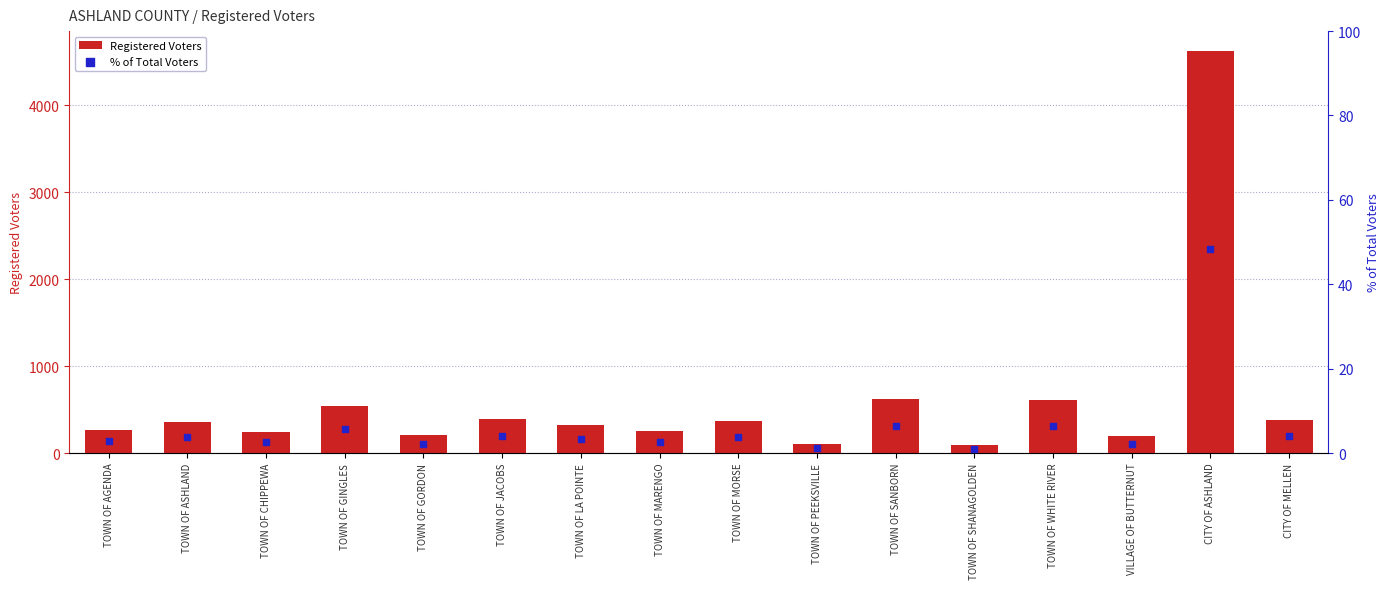

At how many categories does at least one series exceed 4272?

1